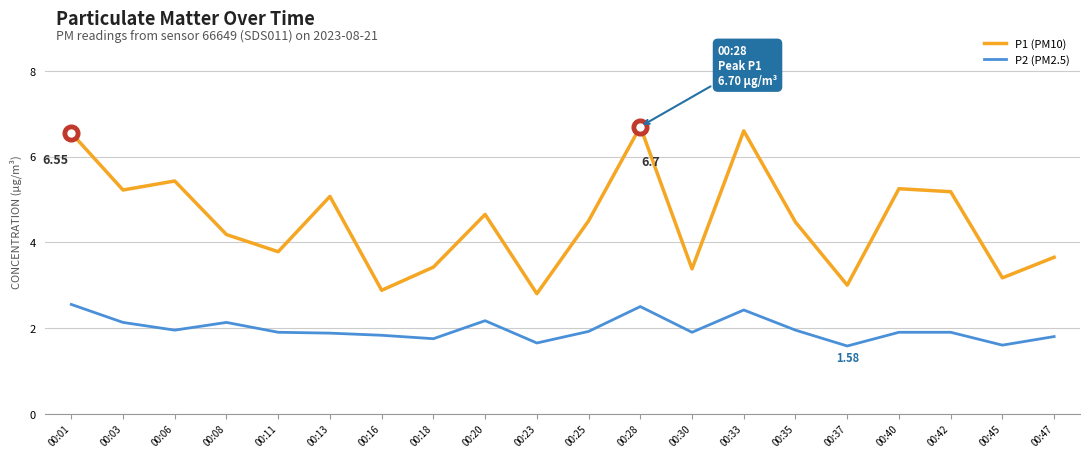

What is the average value of the P1 (PM10) series?

4.5